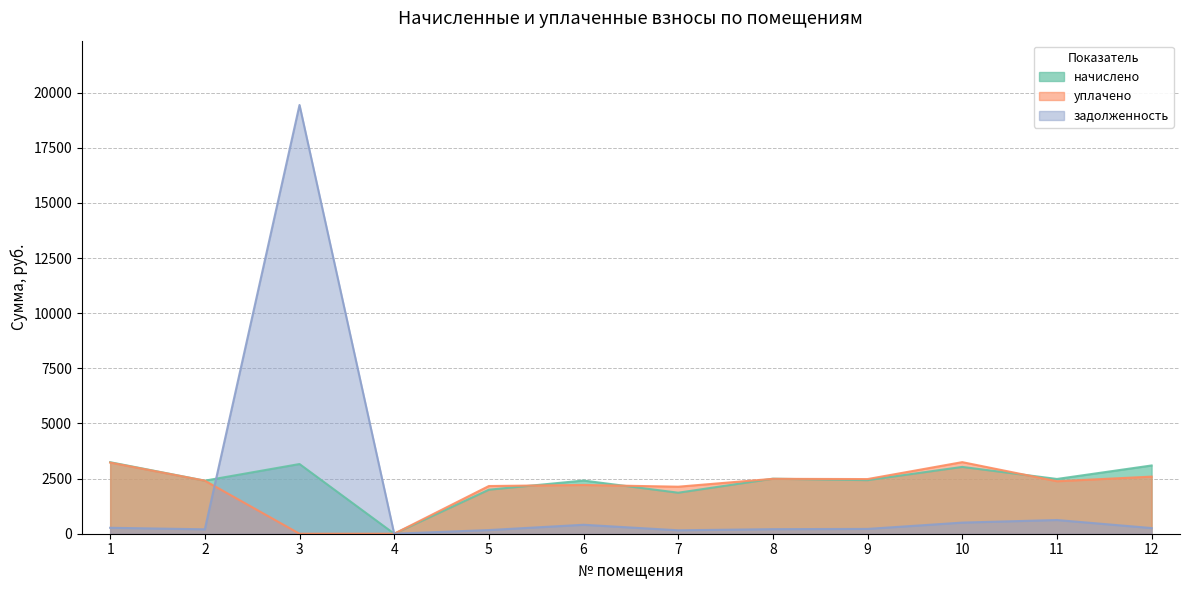

How many data points in задолженность are above 257?

6